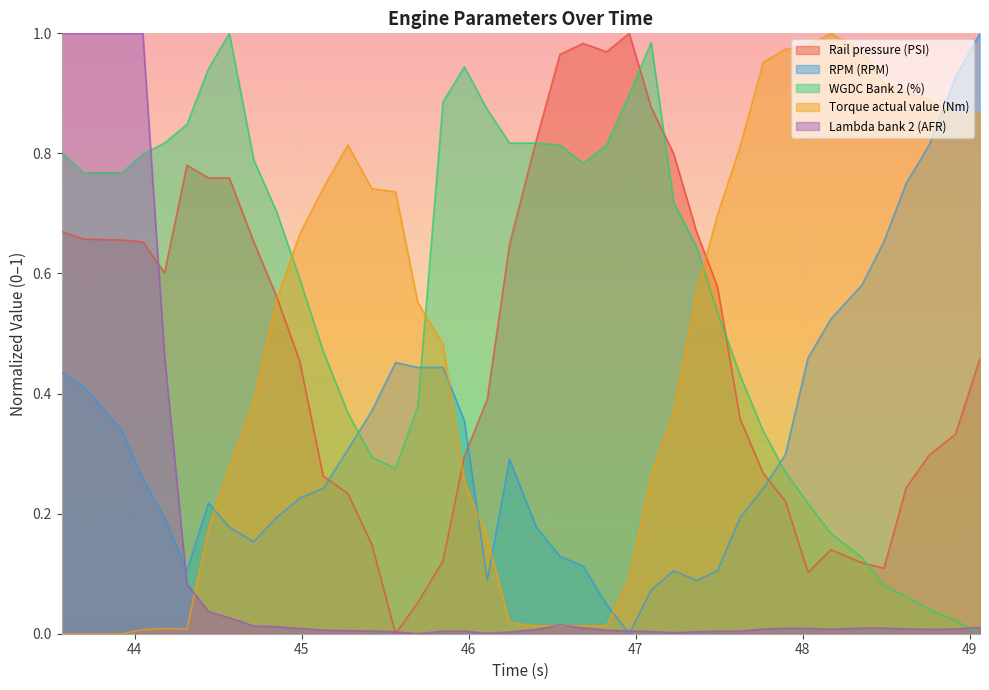

In Rail pressure (PSI), how many points are lower than both neighbors (excluding endpoints)?

5